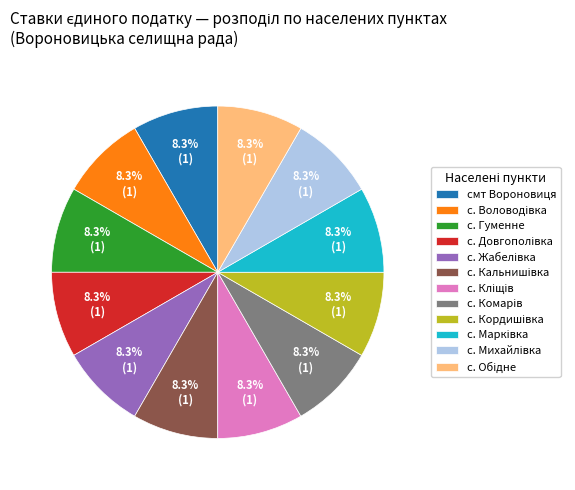

Is there any slice that represents more than half of the pie?

No